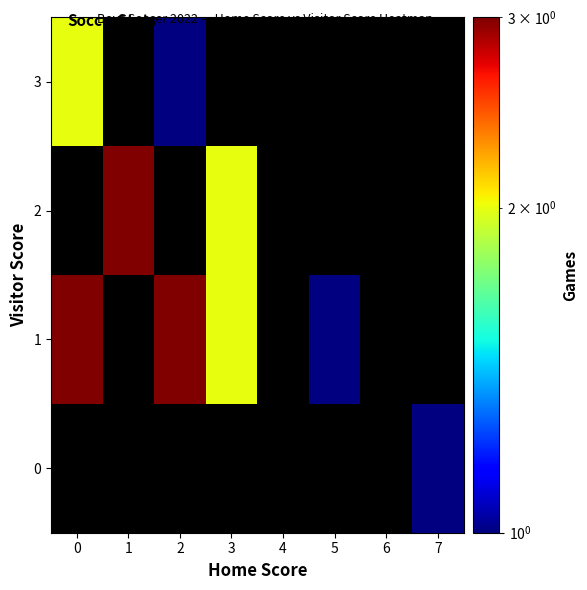

Rank the categories by 0 value from lowest to highest.

0, 1, 2, 3, 4, 5, 6, 7